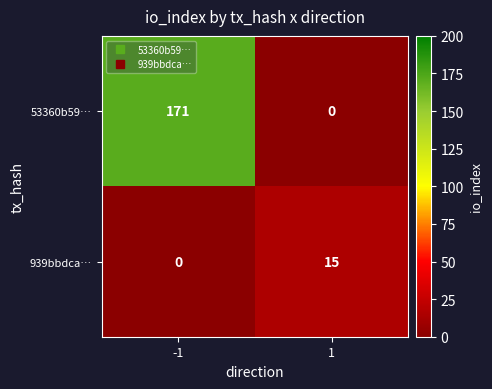

What is the sum of the 53360b59… values at -1 and 1?

171